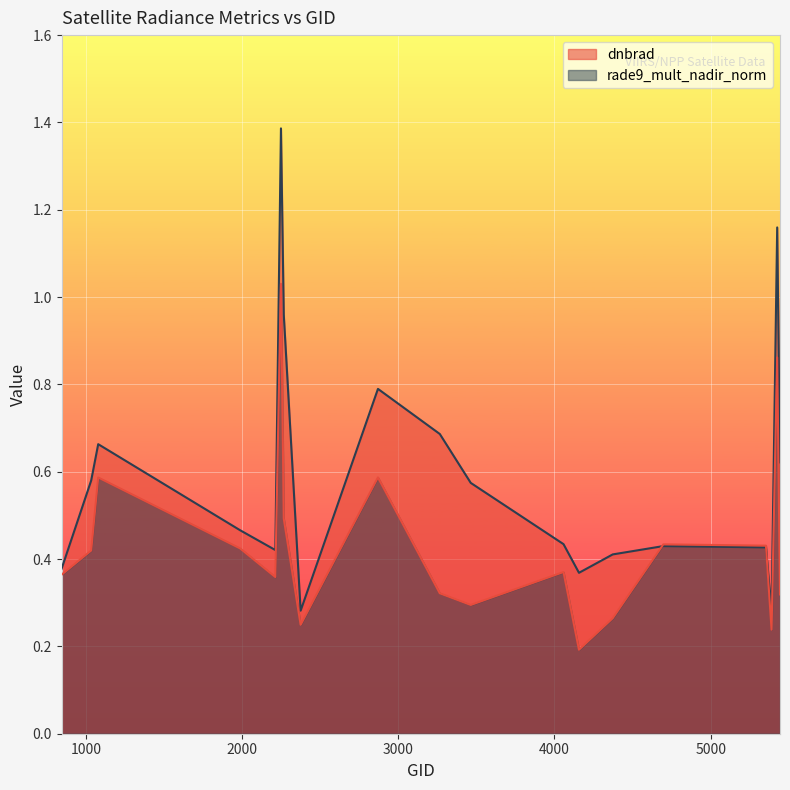

Which label corresponds to the smallest value in the chart?

4157